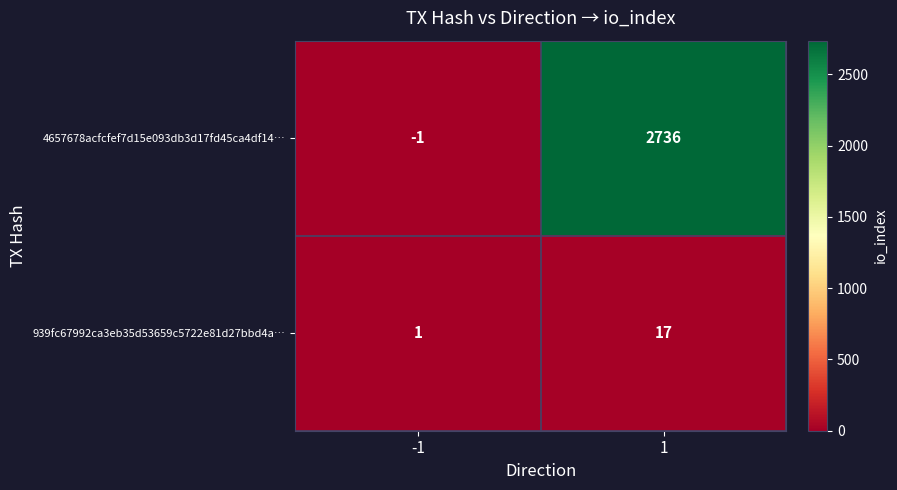

How many data points does each series have?

2